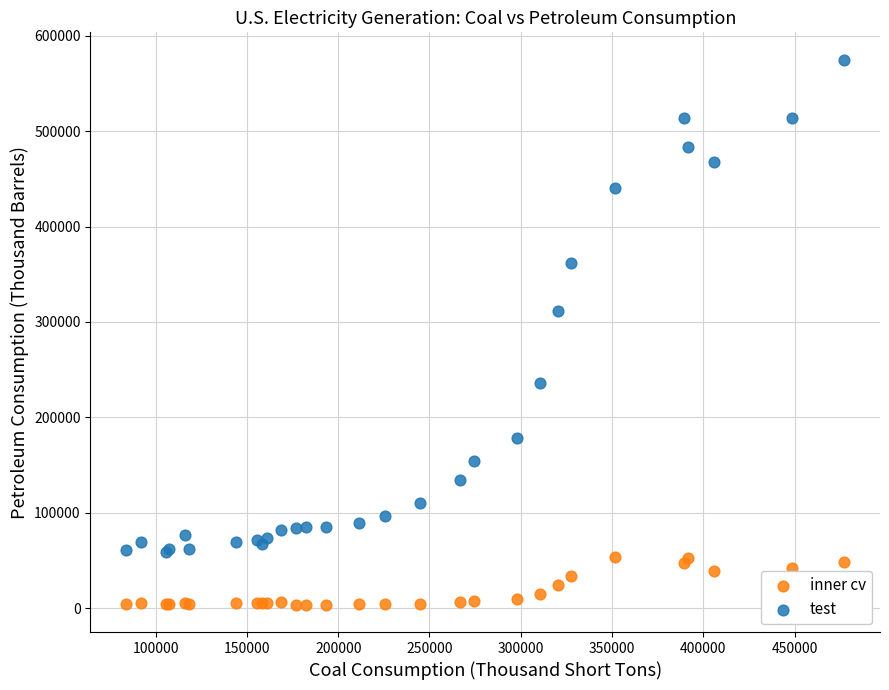

Which series has the largest Y range (max minus min)?

test